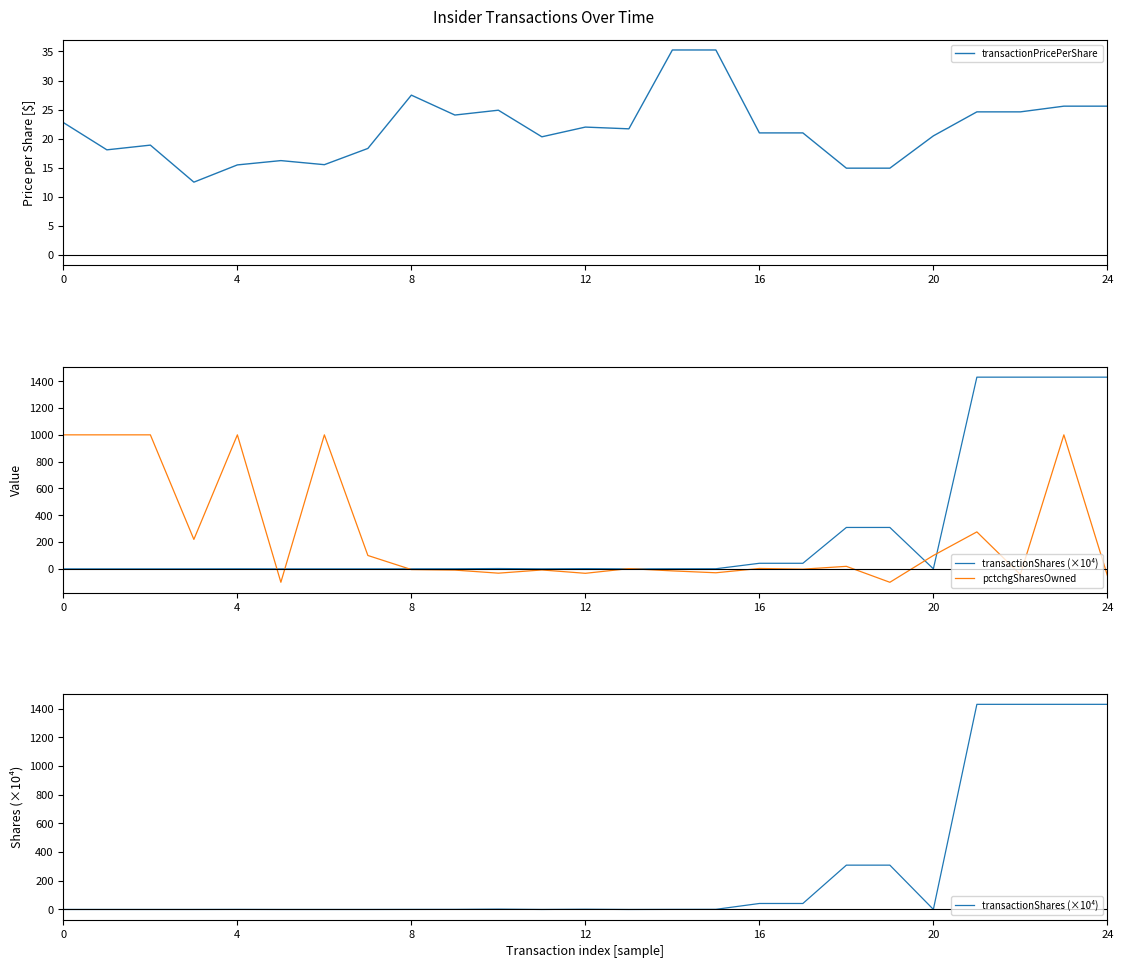

The transactionPricePerShare series shows 10.5 at 12. True or false?

False